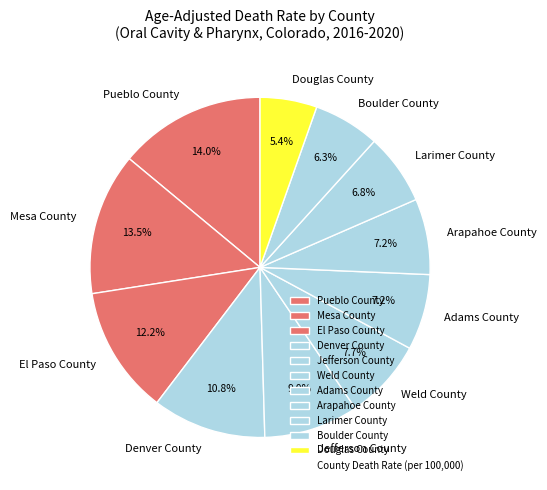

Is there a majority slice in this chart?

No